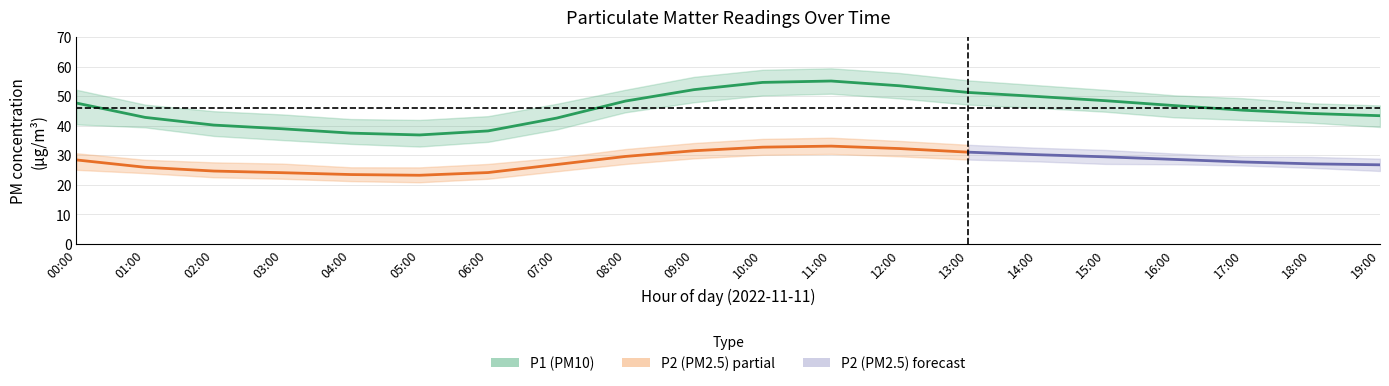

What is the label of the 9th point from the left?

08:00